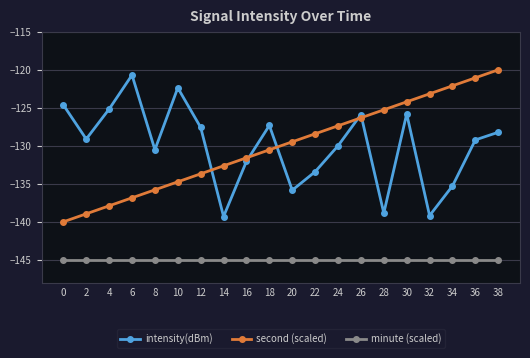

What is the sum of all second (scaled) values?

-2600.0